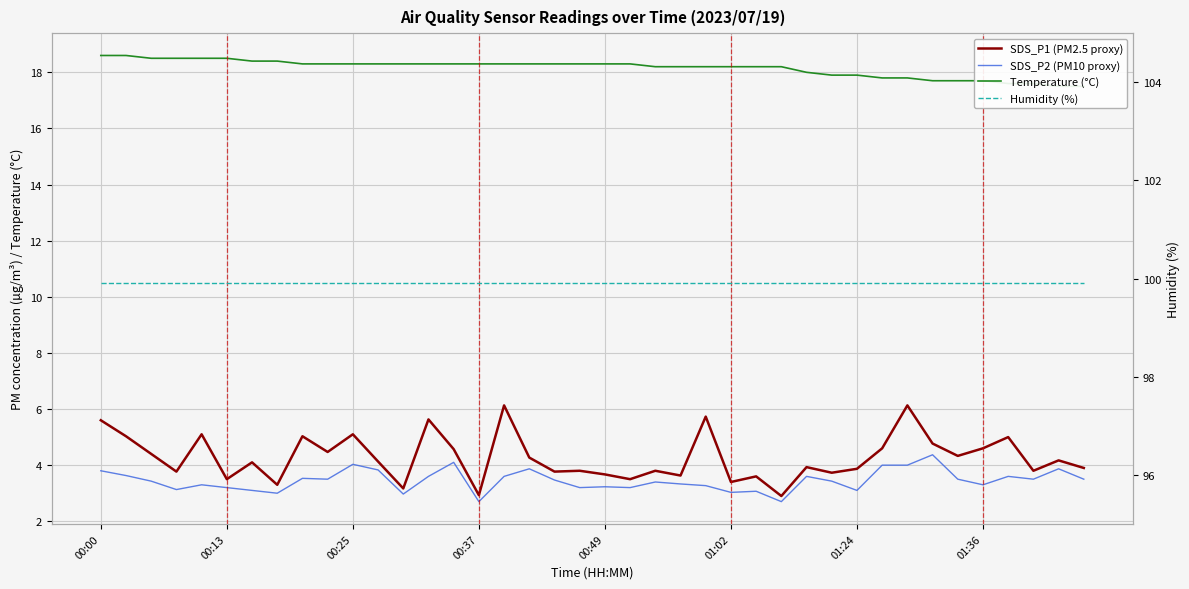

Which series has the largest range (max minus min)?

SDS_P1 (PM2.5 proxy)